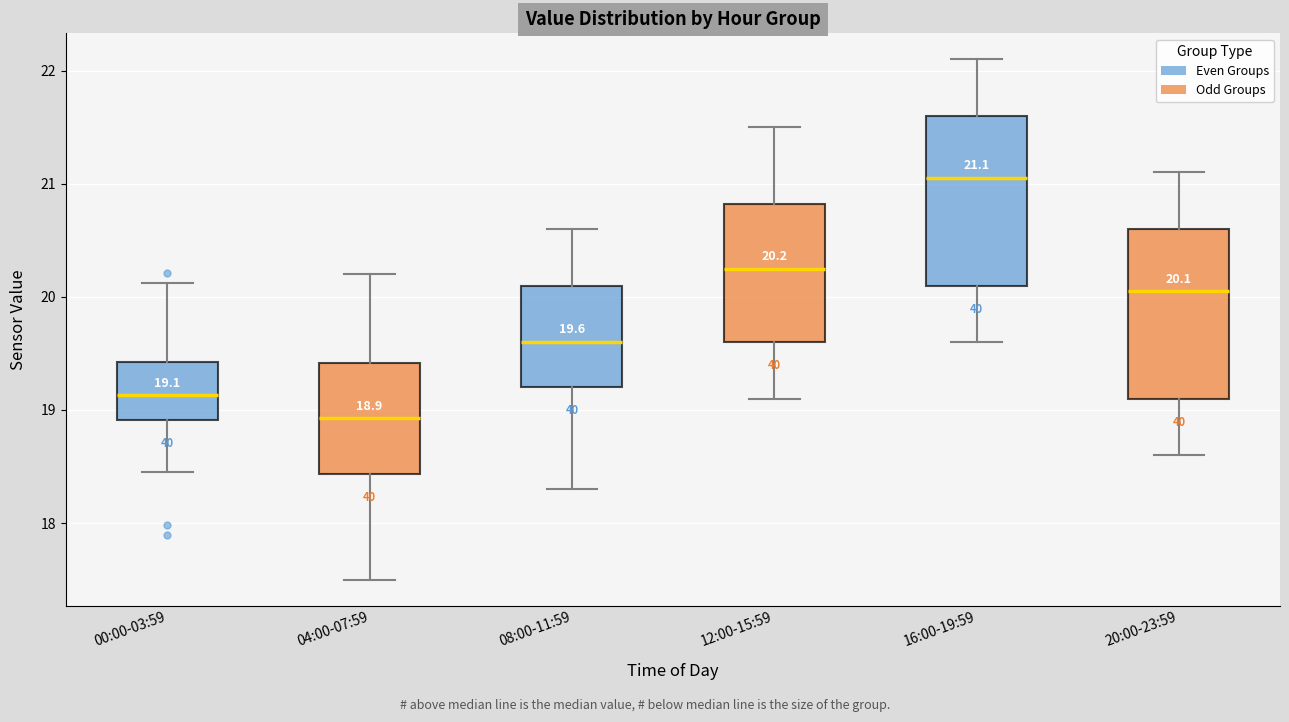

Which box has the lowest median line?

04:00-07:59